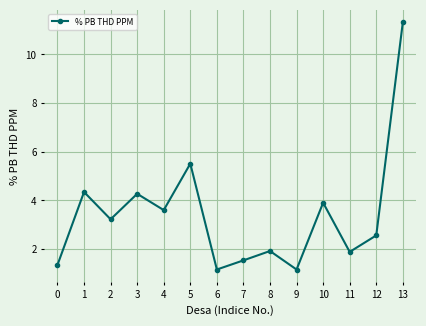

What is the minimum value shown in the chart?

1.2